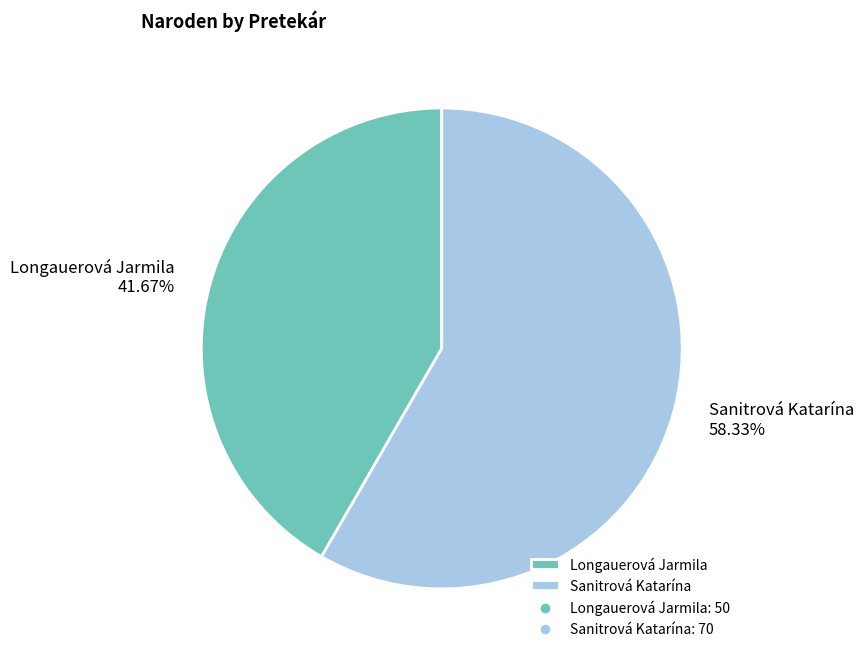

Is the sum of Longauerová Jarmila and Sanitrová Katarína greater than half?

Yes